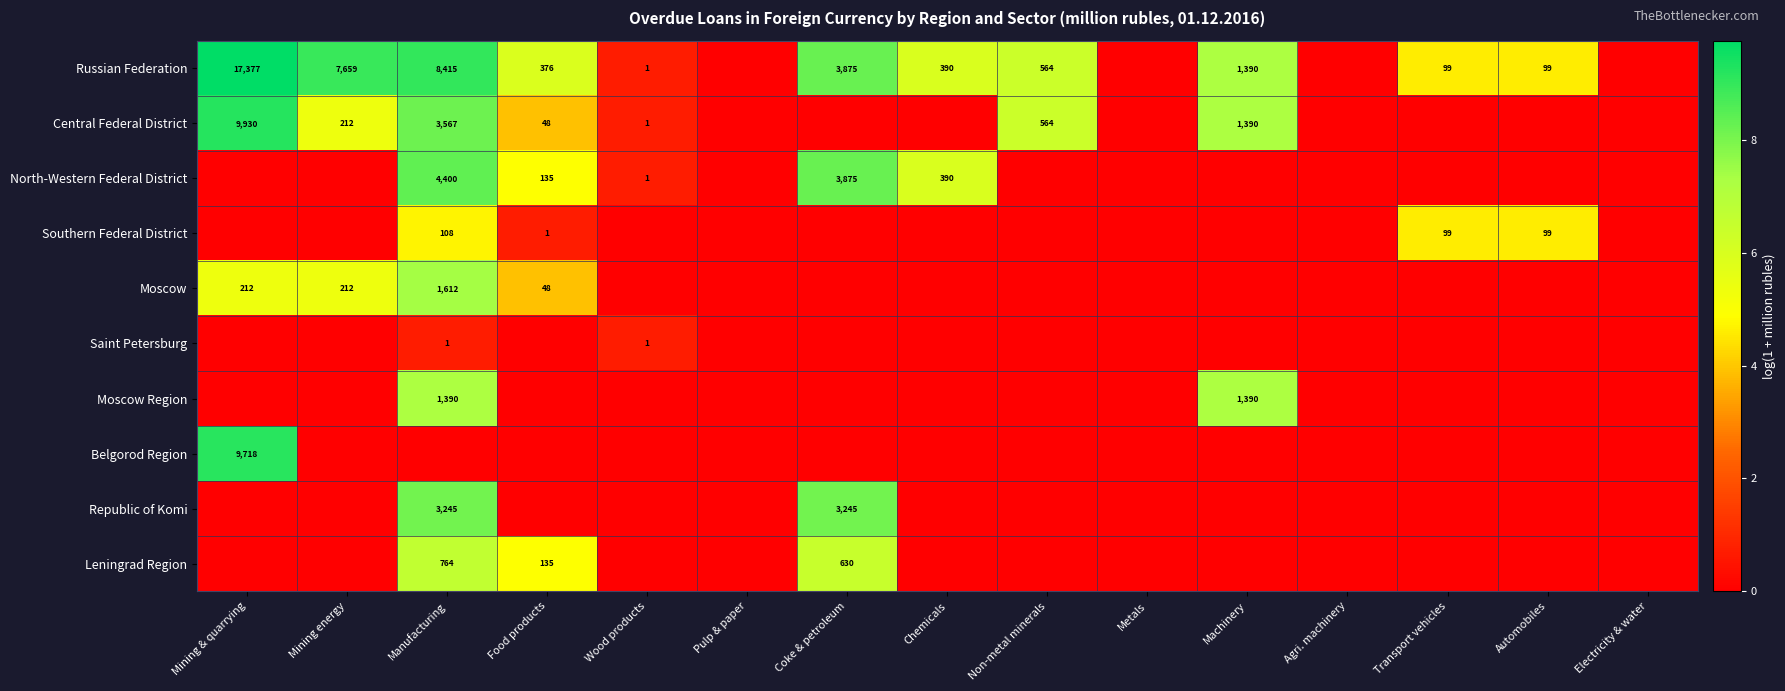

What is the sum of the Russian Federation values at Automobiles and Chemicals?

489